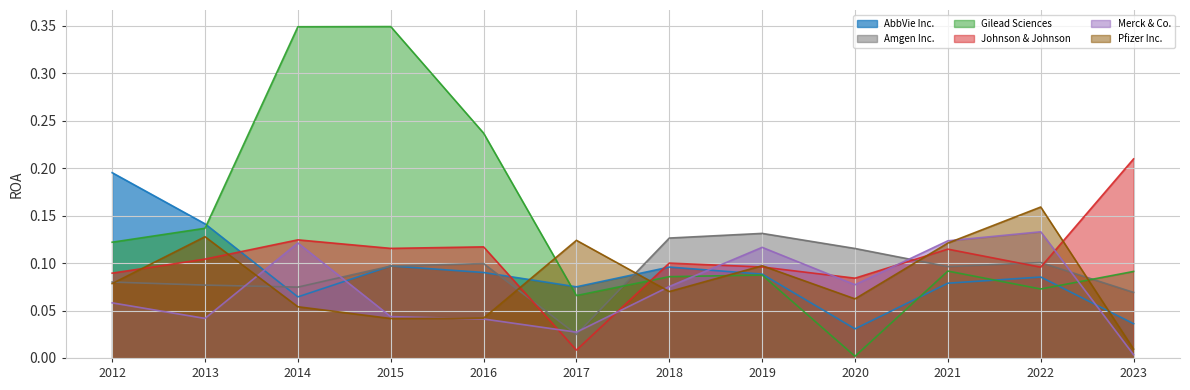

Is the value of Gilead Sciences at 2017 greater than the value of Pfizer Inc. at 2017?

No